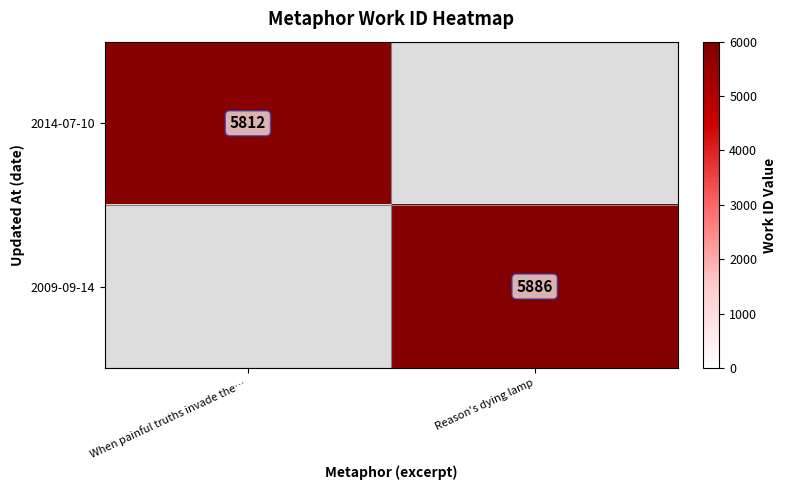

How many series are shown in this chart?

2